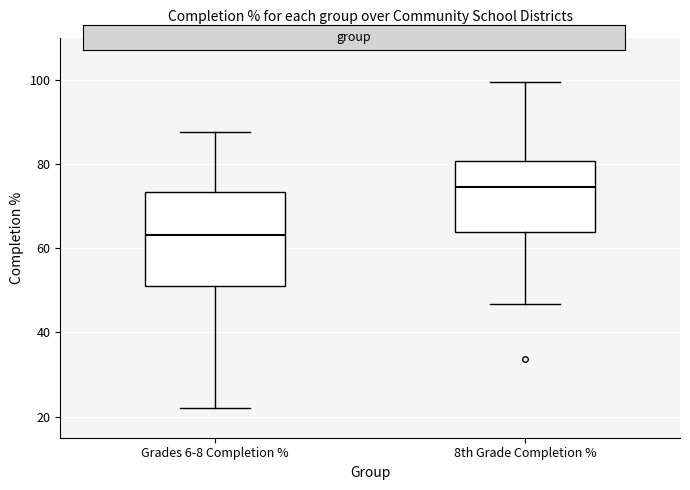

Which box has the highest median line?

8th Grade Completion %